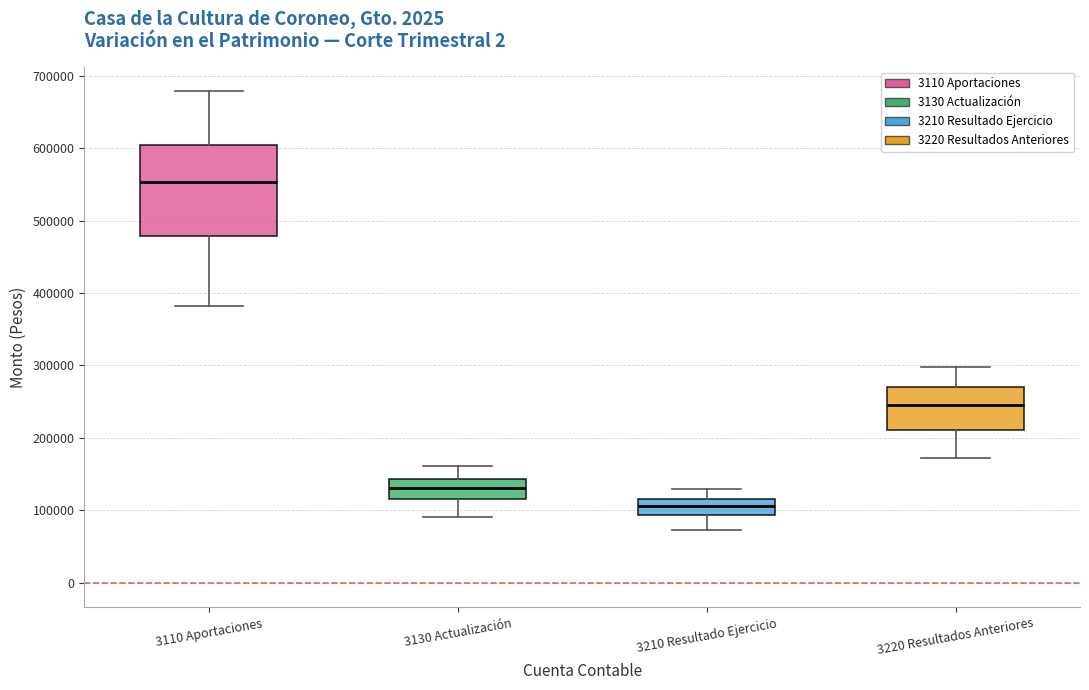

Which box is the tallest, from its lower edge to its upper edge?

3110 Aportaciones